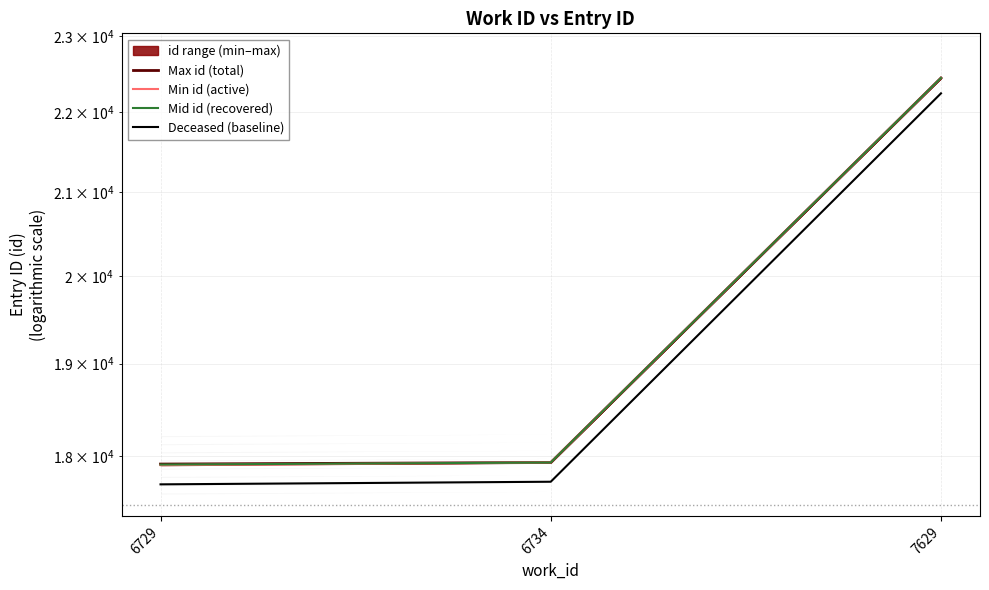

What is the value of the Min id (active) point at the 2nd from the left?

17935.0